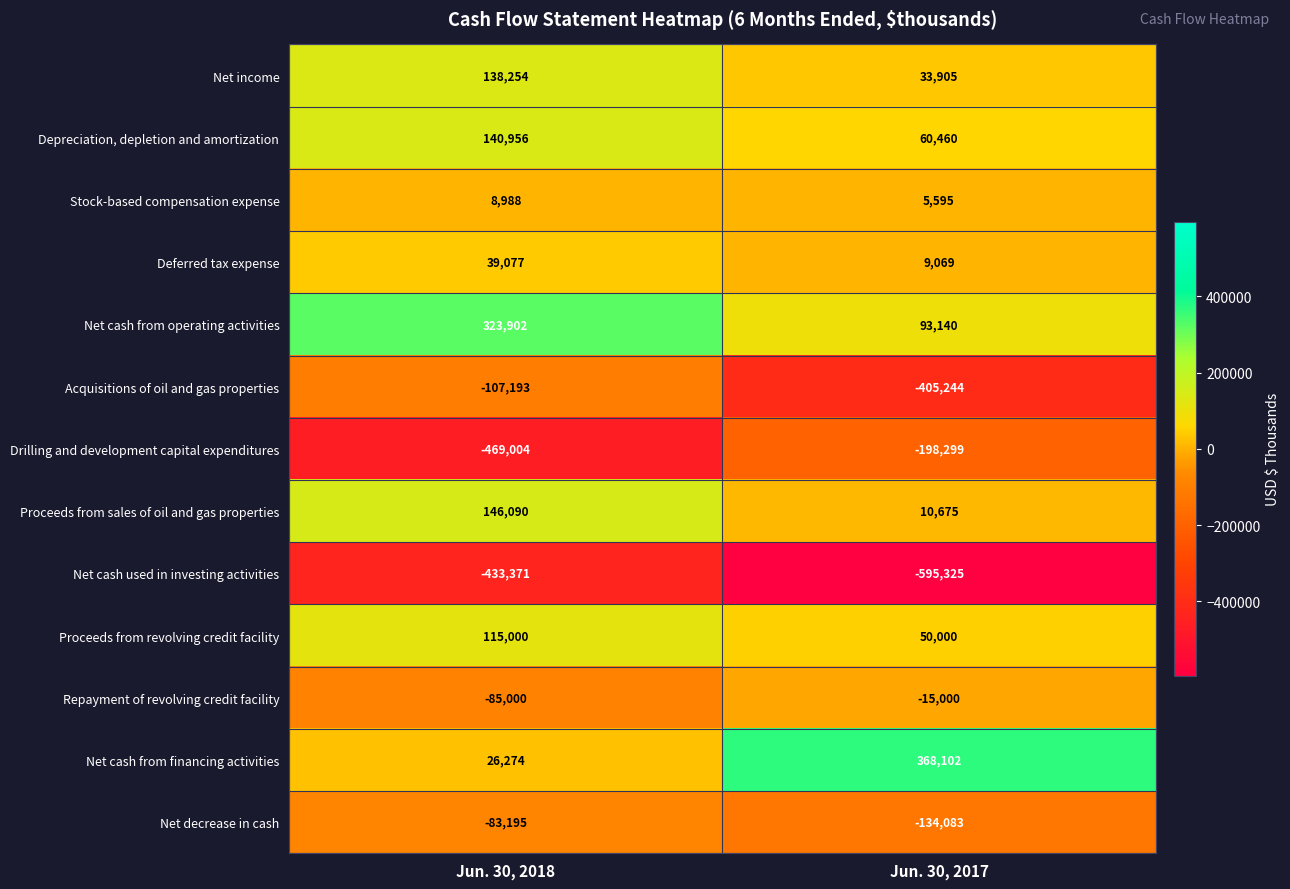

Between Jun. 30, 2018 and Jun. 30, 2017, which series saw the biggest shift?

Net cash from financing activities